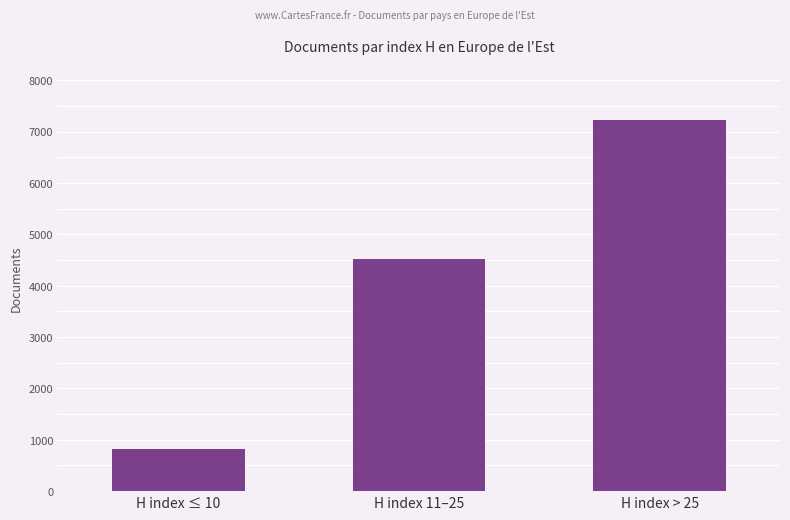

List the labels in order of value, smallest first.

H index ≤ 10, H index 11–25, H index > 25